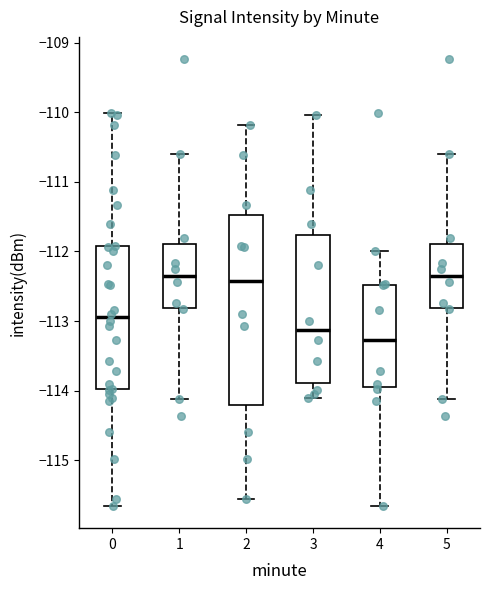

Reading left to right, transcribe this box plot: for each box, give where its median line is, the range the box spans, and where its two whiskers end, as read against the y-axis. The values are not printed on the chart, so give them approximately, as read against the axis.

0: median -112.9, box -114.0 to -111.9, whiskers -115.7 to -110.0
1: median -112.4, box -112.8 to -111.9, whiskers -114.1 to -110.6
2: median -112.4, box -114.2 to -111.5, whiskers -115.6 to -110.2
3: median -113.1, box -113.9 to -111.8, whiskers -114.1 to -110.0
4: median -113.3, box -114.0 to -112.5, whiskers -115.7 to -112.0
5: median -112.4, box -112.8 to -111.9, whiskers -114.1 to -110.6